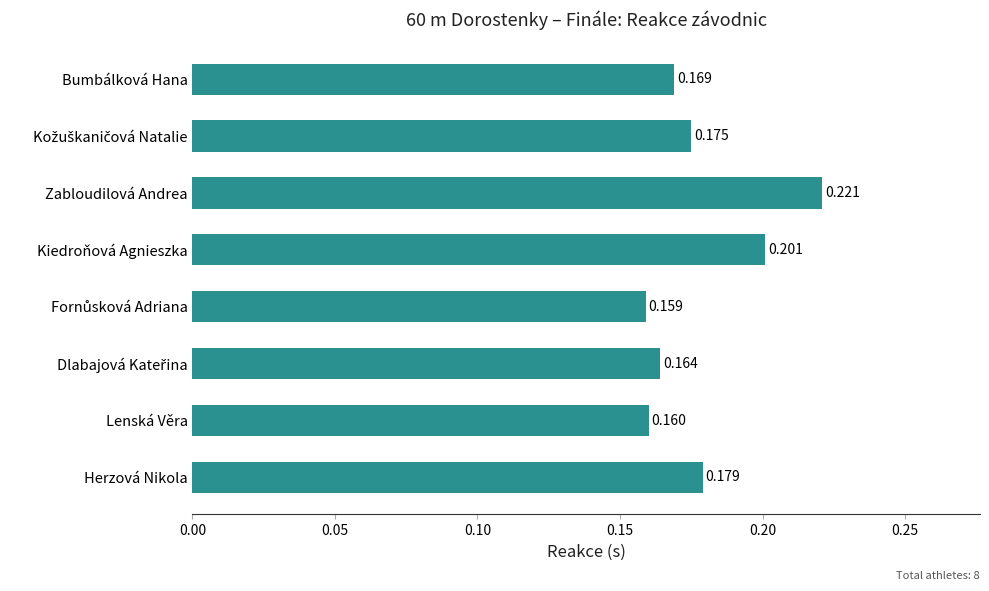

Between Zabloudilová Andrea and Kiedroňová Agnieszka, which is larger?

Zabloudilová Andrea